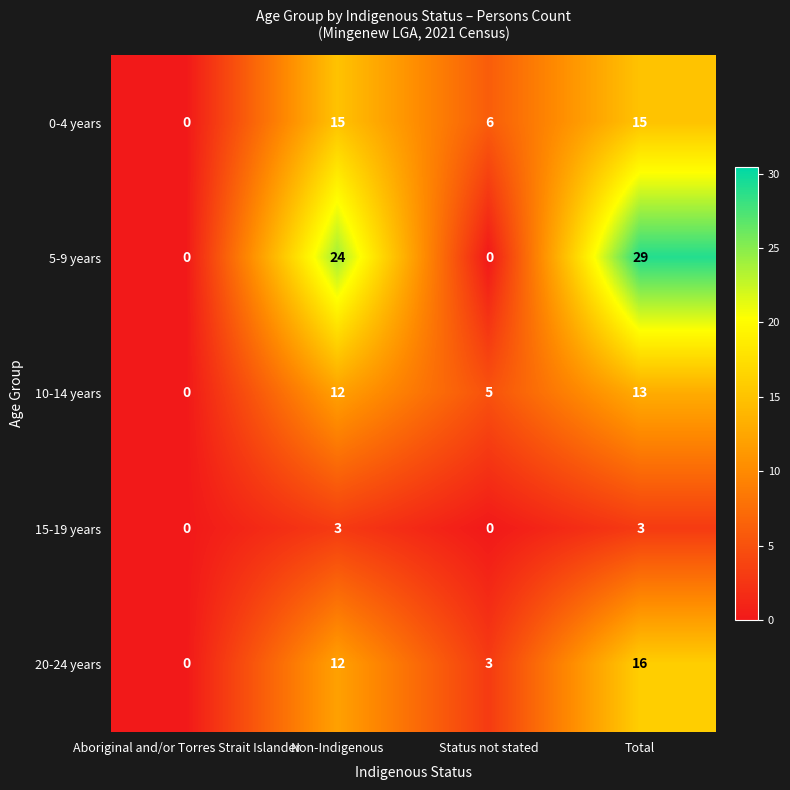

Is it true that 5-9 years equals 0 at Aboriginal and/or Torres Strait Islander?

True